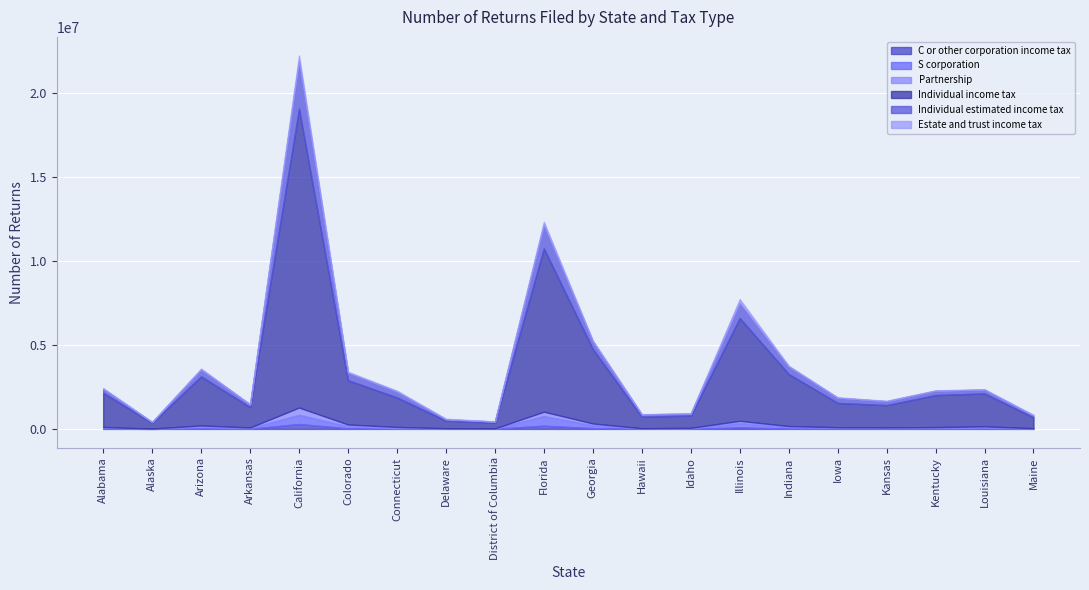

What is the approximate value of Estate and trust income tax at Illinois?

214336